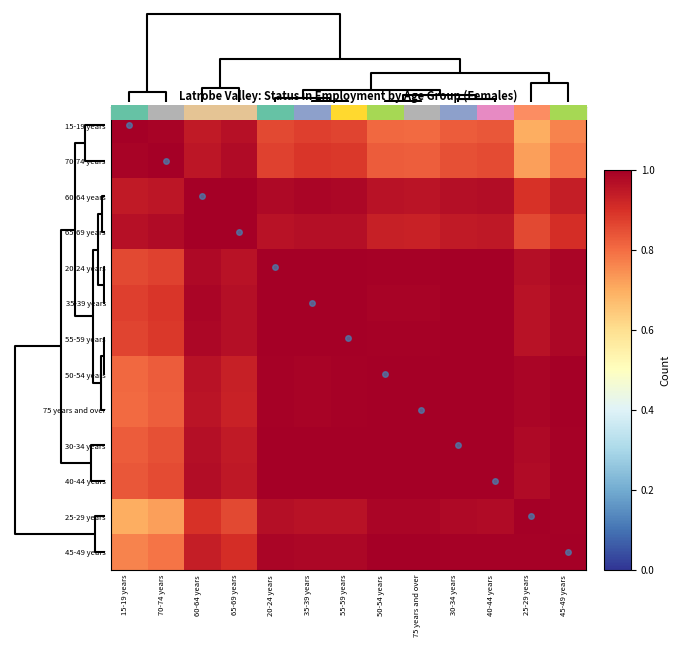

At how many categories does at least one series exceed 0?

13